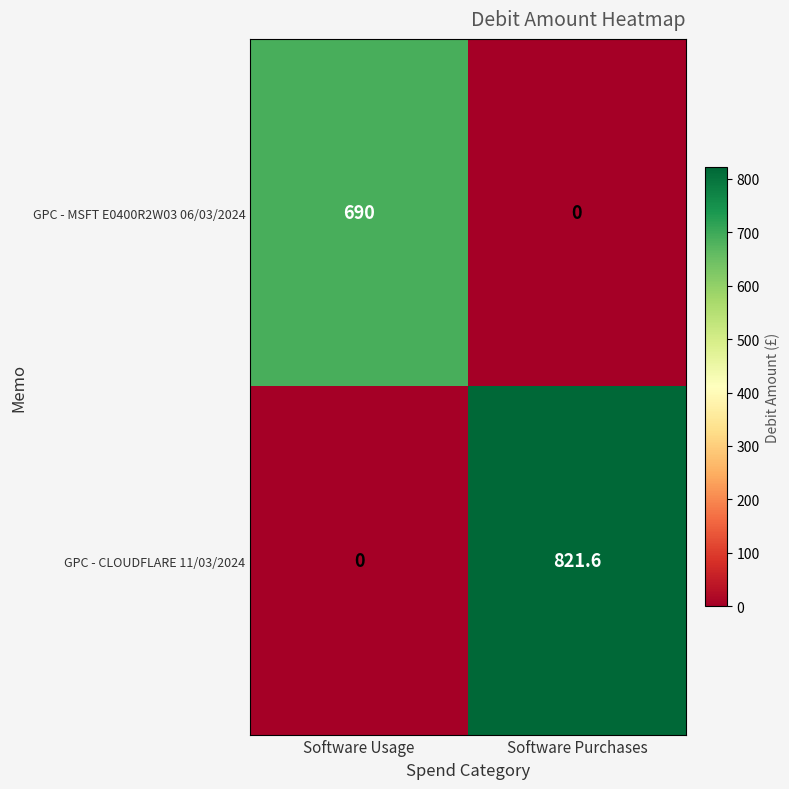

The value of GPC - MSFT E0400R2W03 06/03/2024 at Software Purchases is 249.2. True or false?

False